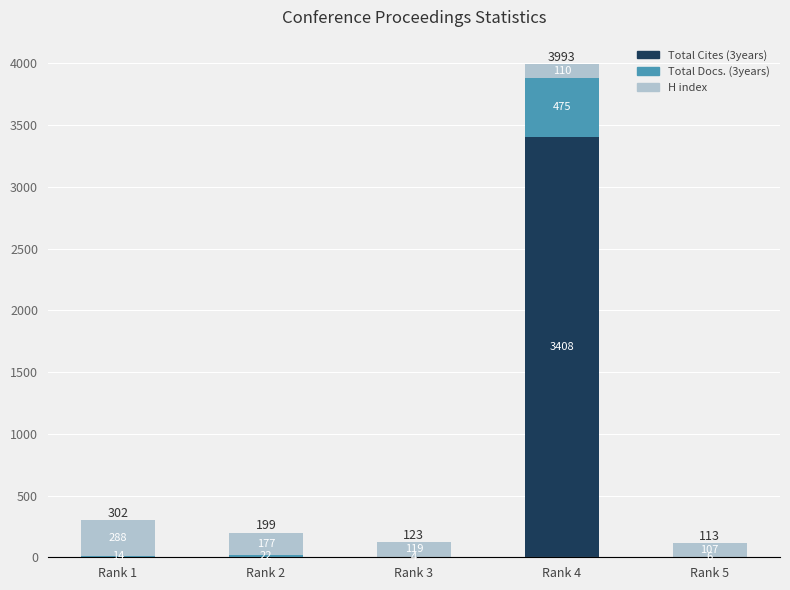

What are all the series names shown in the legend?

Total Cites (3years), Total Docs. (3years), H index